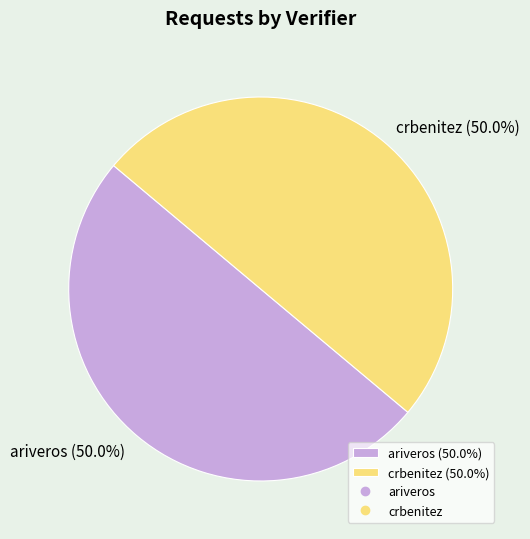

What is the ratio of the value at ariveros (50.0%) to the value at crbenitez (50.0%)?

1.0